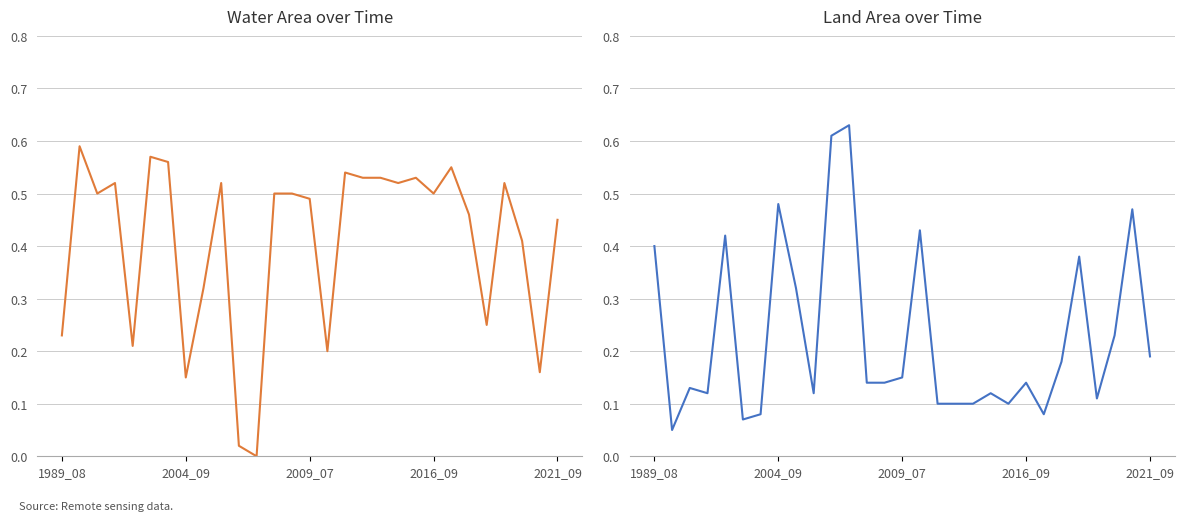

What is the minimum value for landArea?

0.1